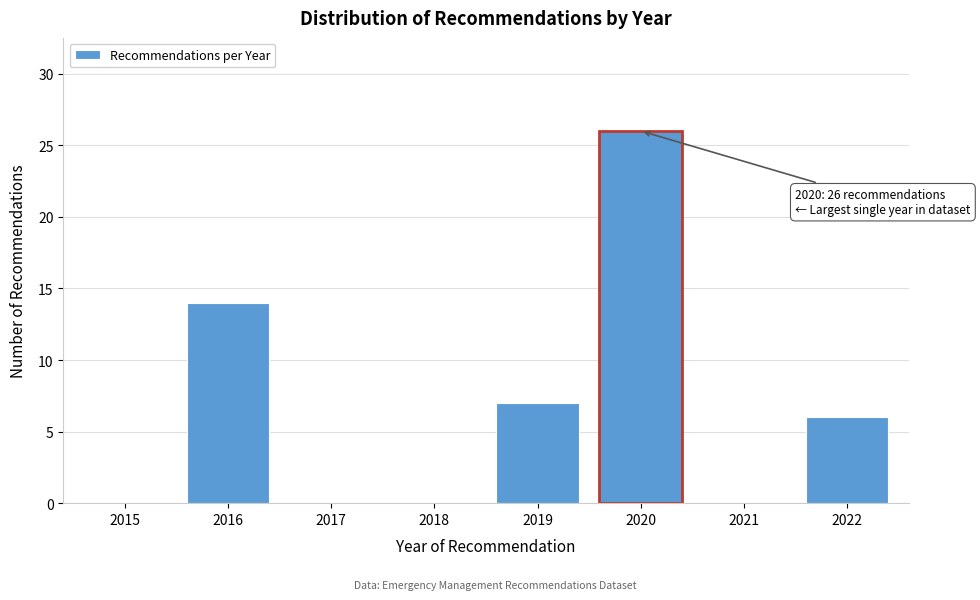

Reading left to right, extract all data points from this chart.

2015=0	2016=14	2017=0	2018=0	2019=7	2020=26	2021=0	2022=6